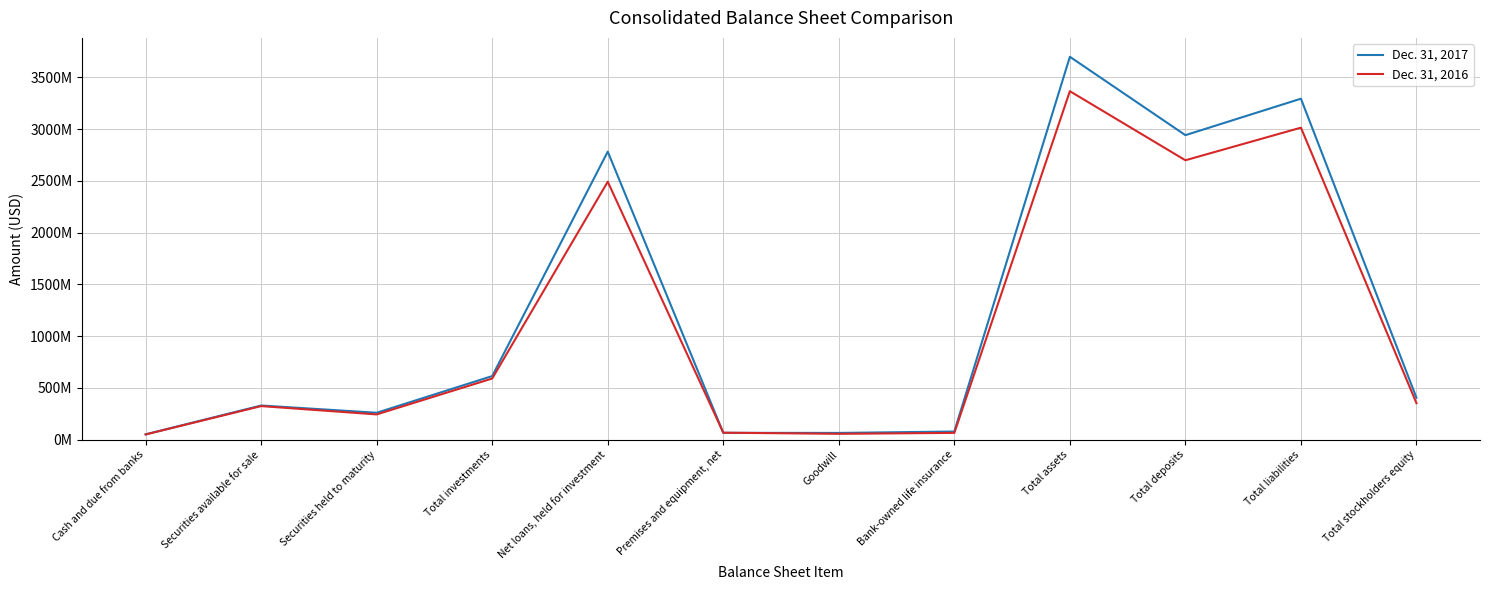

At Cash and due from banks, list the series in order from smallest to largest.

Dec. 31, 2016, Dec. 31, 2017